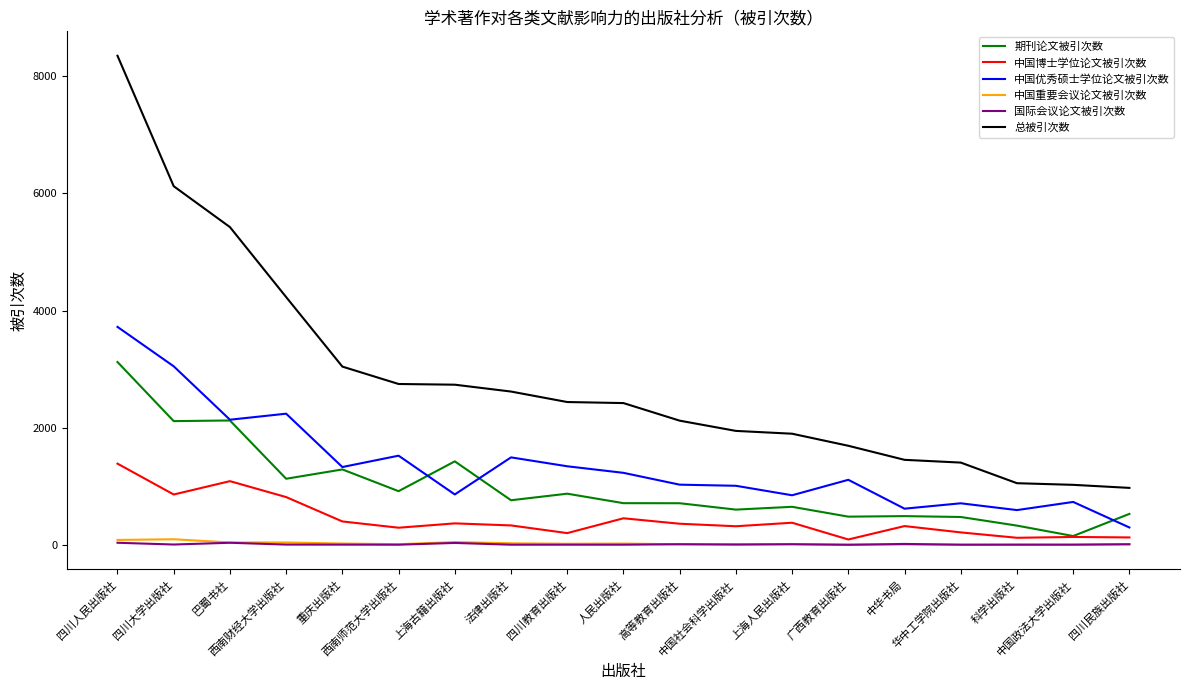

Where is 中国优秀硕士学位论文被引次数 nearest to the value 2009?

巴蜀书社